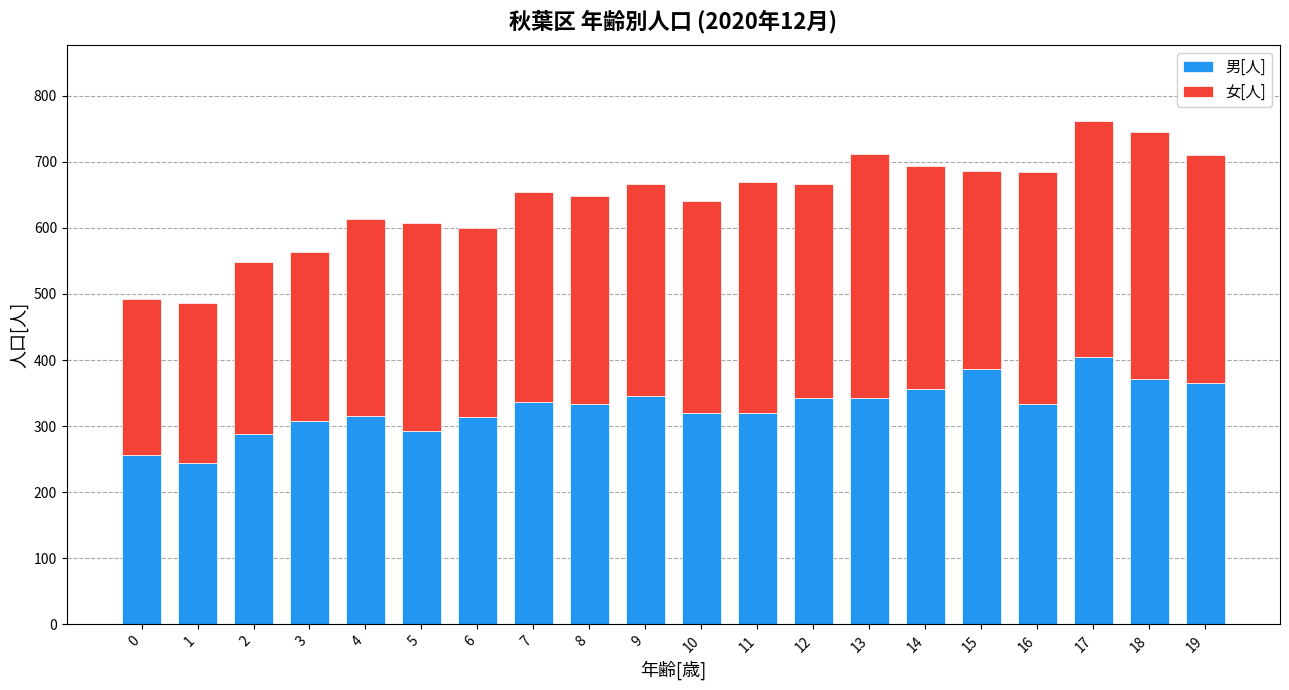

What is the difference between the 男[人] values at 16 and 0?

78